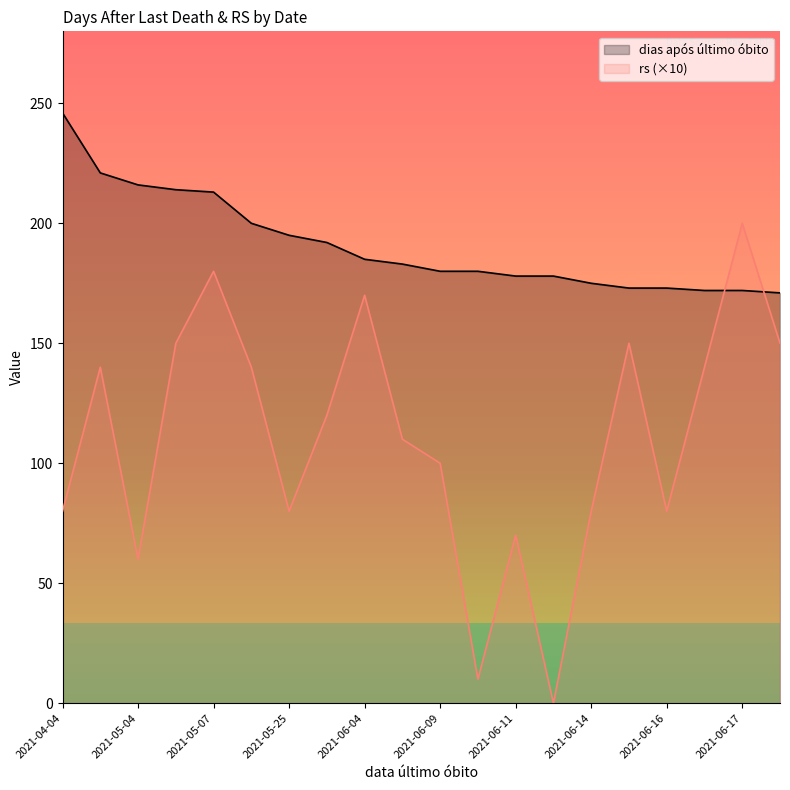

Count the number of data series in this chart.

2